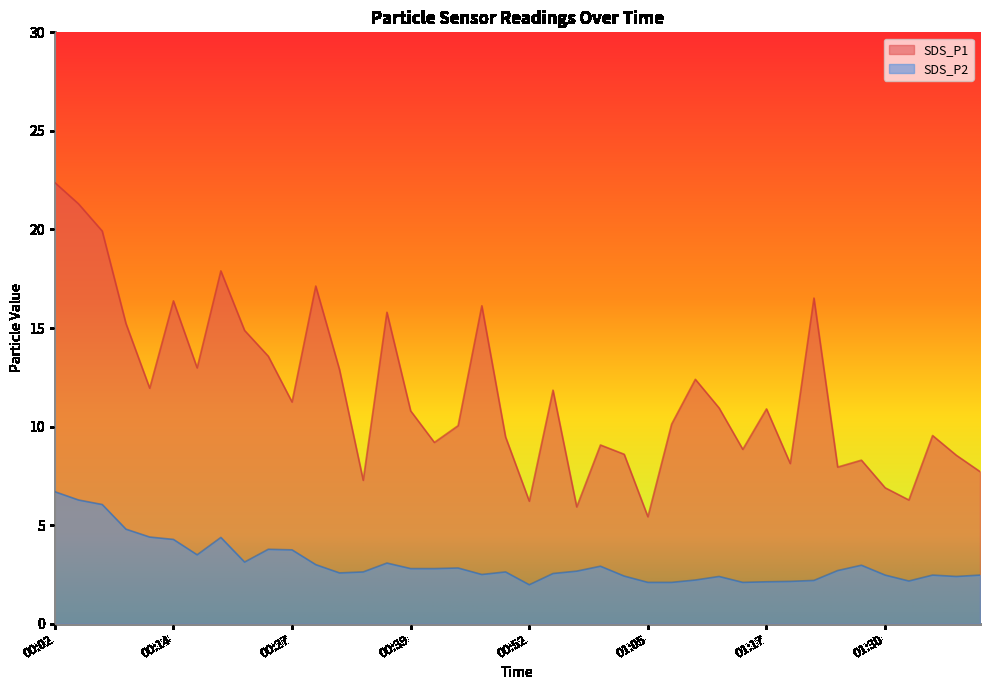

Reading left to right, list all the values displayed in this chart.

SDS_P1: 22.4	21.3	19.9	15.2	11.9	16.4	13.0	17.9	14.9	13.6	11.2	17.1	12.9	7.3	15.8	10.8	9.2	10.1	16.1	9.5	6.2	11.8	5.9	9.1	8.6	5.4	10.1	12.4	10.9	8.8	10.9	8.1	16.5	8.0	8.3	6.9	6.3	9.6	8.6	7.7
SDS_P2: 6.7	6.3	6.0	4.8	4.4	4.3	3.5	4.4	3.1	3.8	3.8	3.0	2.6	2.6	3.1	2.8	2.8	2.8	2.5	2.6	2.0	2.5	2.7	2.9	2.4	2.1	2.1	2.2	2.4	2.1	2.1	2.1	2.2	2.7	3.0	2.5	2.2	2.5	2.4	2.5